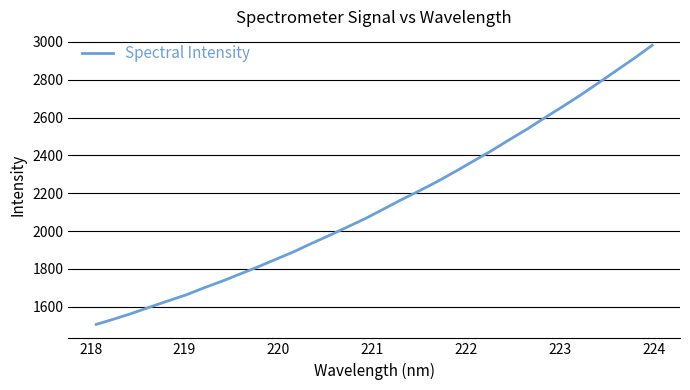

What is the minimum value shown in the chart?

1506.0